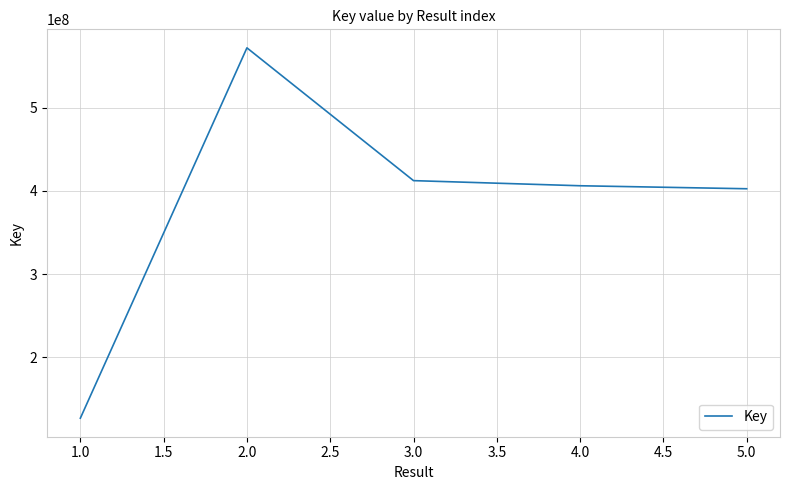

The value at 2.0 is 571982851. True or false?

True